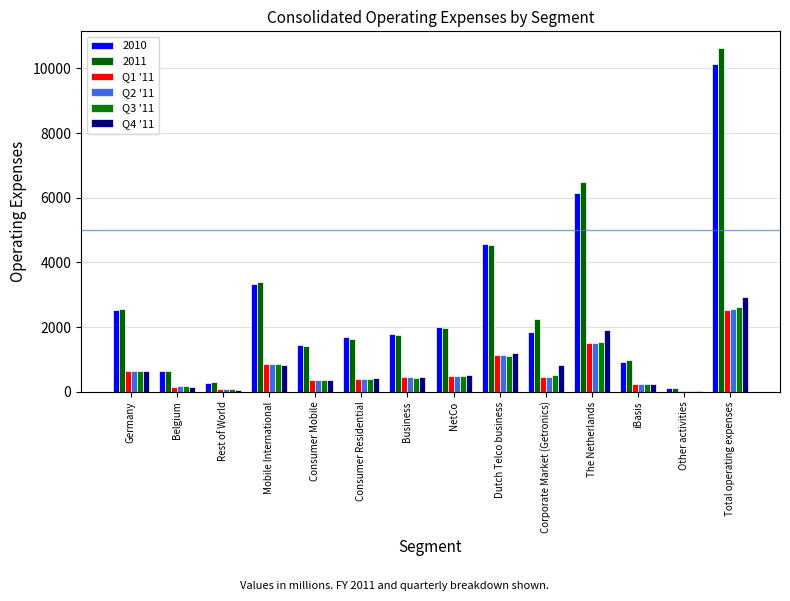

True or false: Q1 '11 has a value of 106 at Consumer Mobile.

False